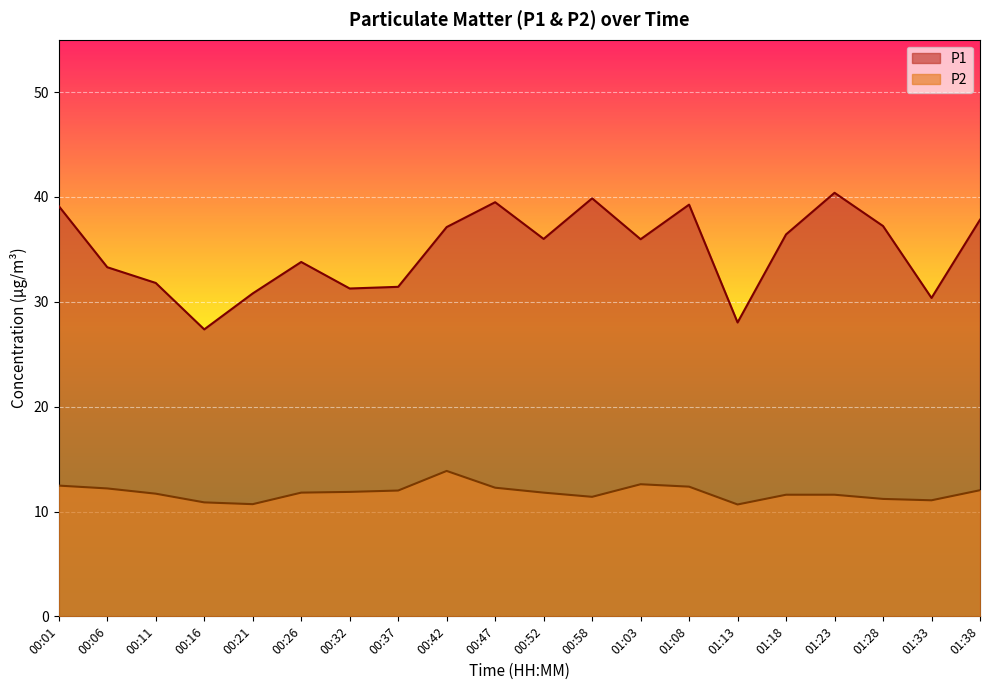

What is the sum of all P1 values?

696.9